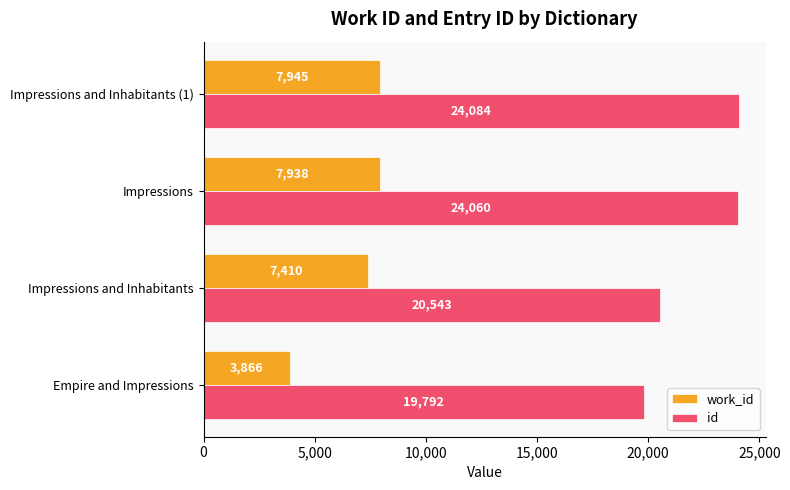

What is the difference between the id values at Impressions and Inhabitants (1) and Impressions and Inhabitants?

3541